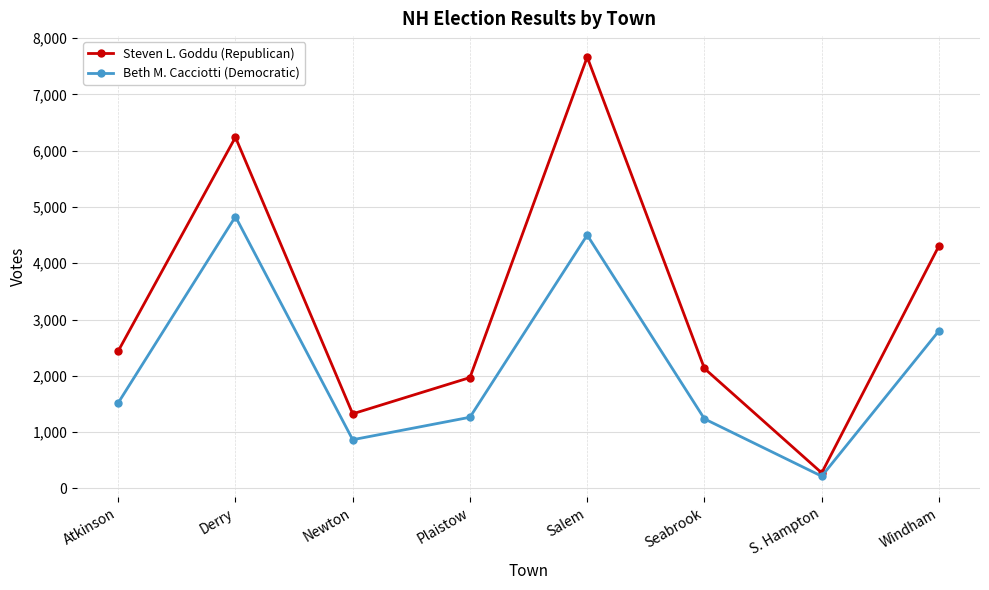

Which series changed the most between Newton and S. Hampton?

Steven L. Goddu (Republican)